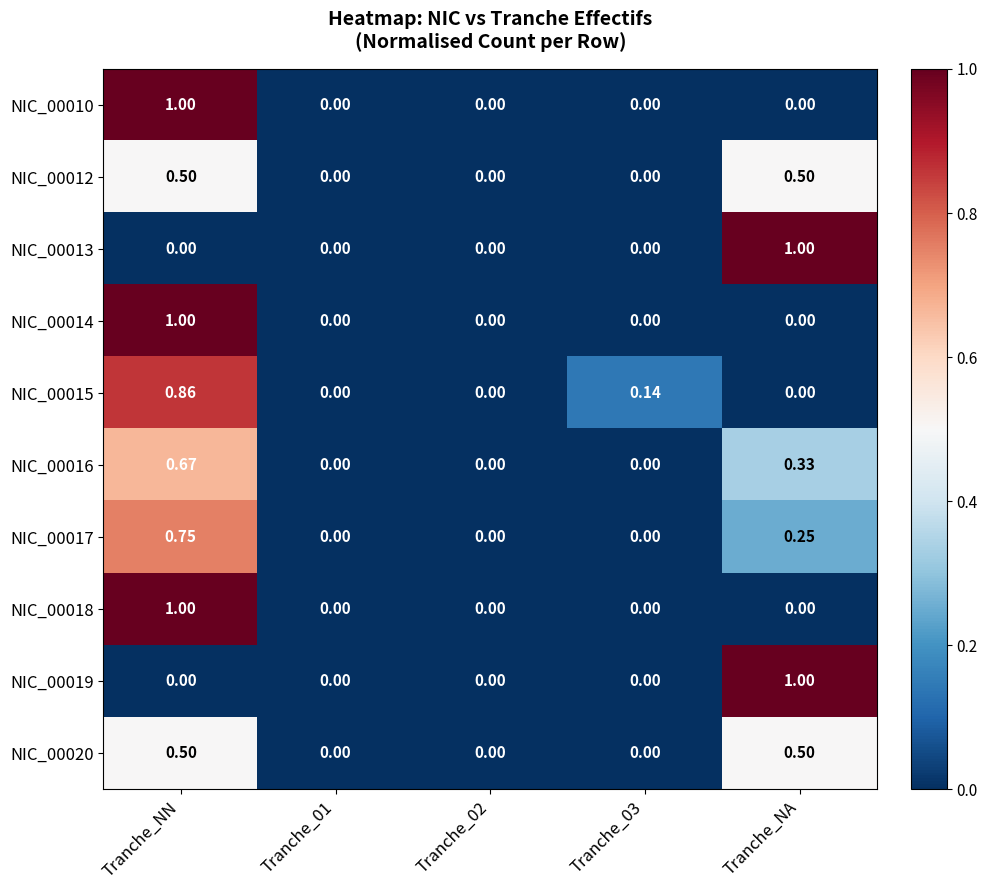

Is the value of NIC_00018 at Tranche_NN greater than the value of NIC_00020 at Tranche_01?

Yes